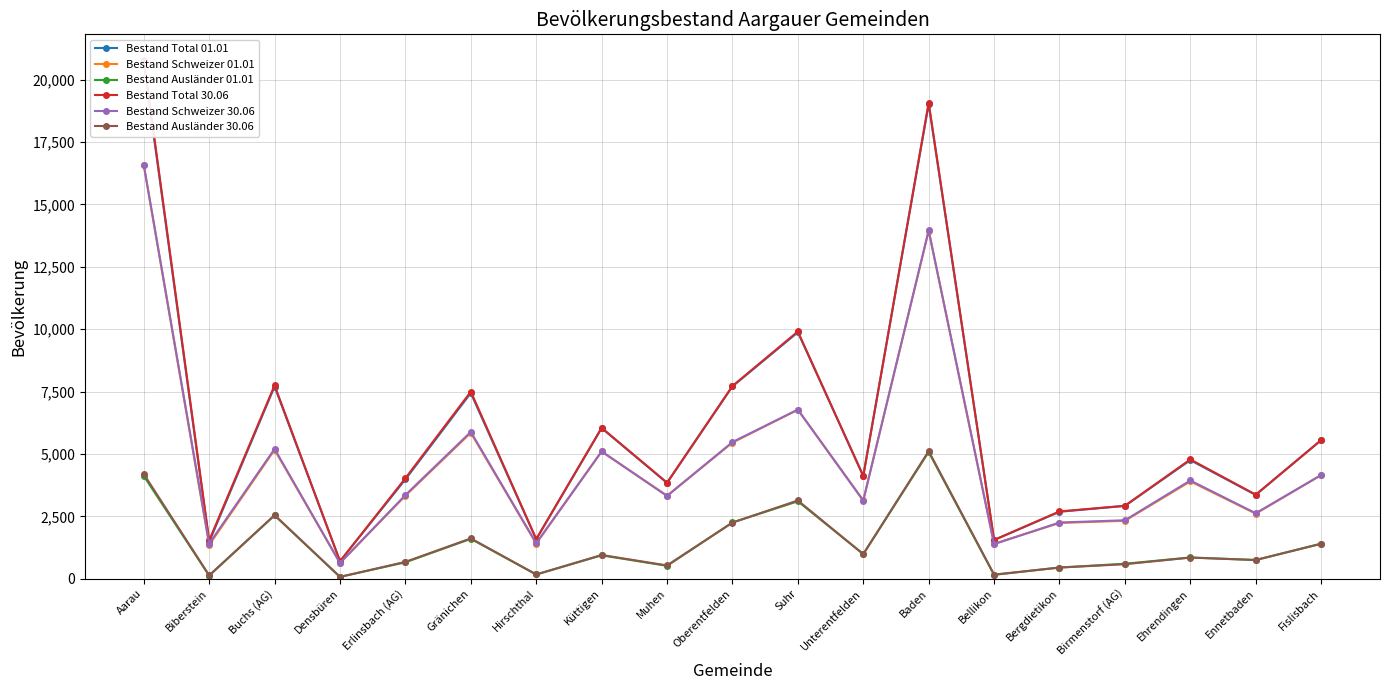

What is the label of the 7th point from the left?

Hirschthal